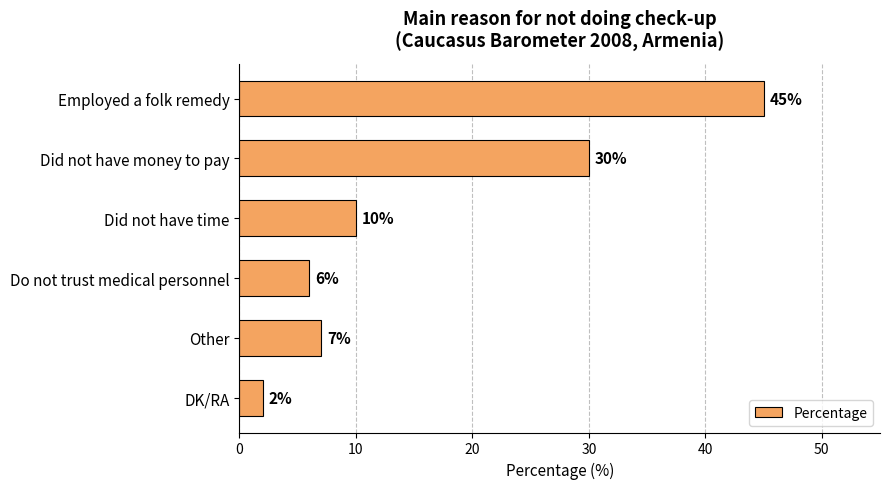

Which has a higher value, Did not have money to pay or DK/RA?

Did not have money to pay